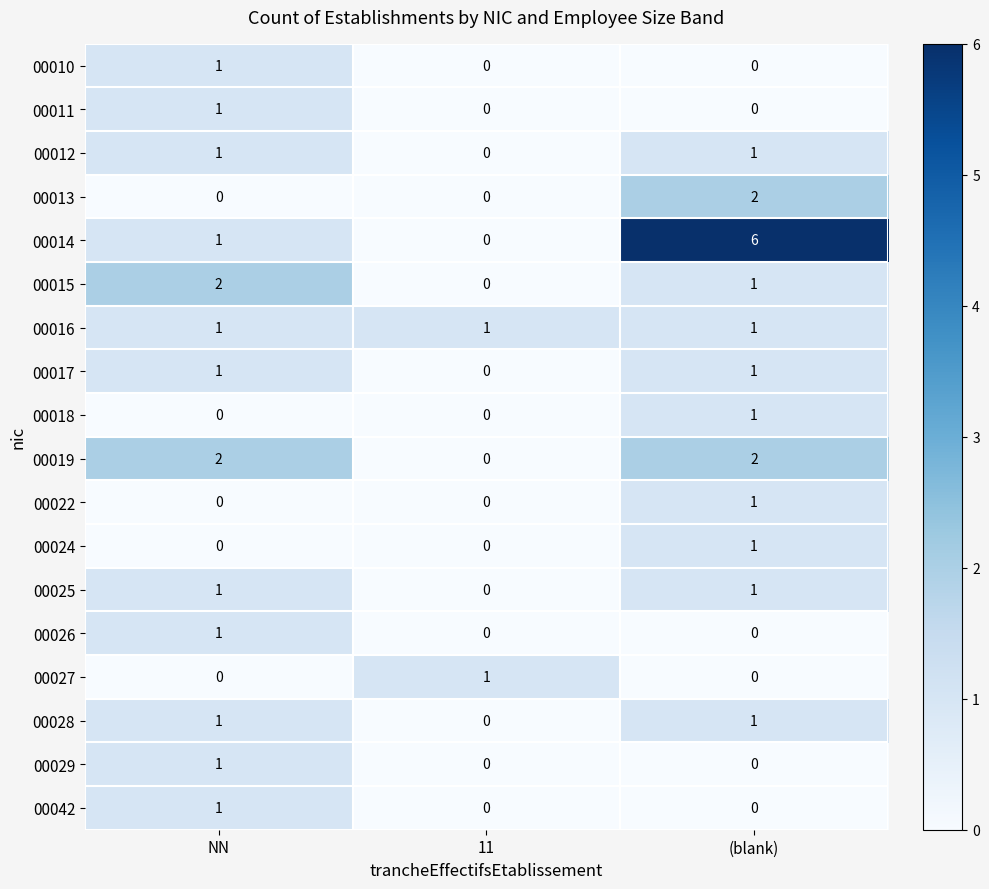

At which label does 00014 reach its minimum?

11